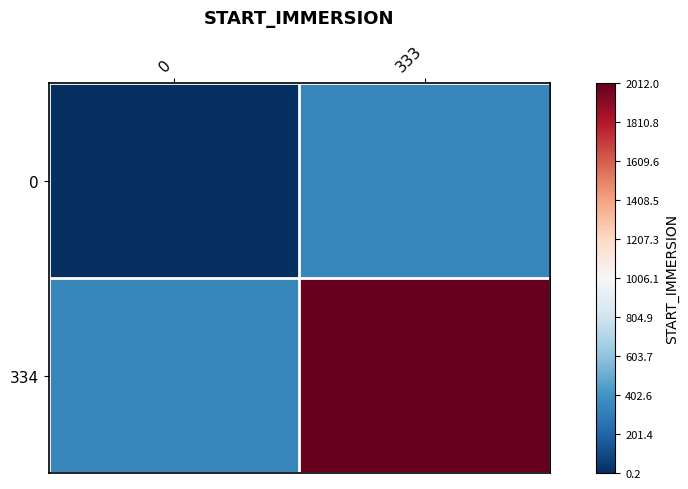

What is the difference between the highest and lowest values at 333?

1.7